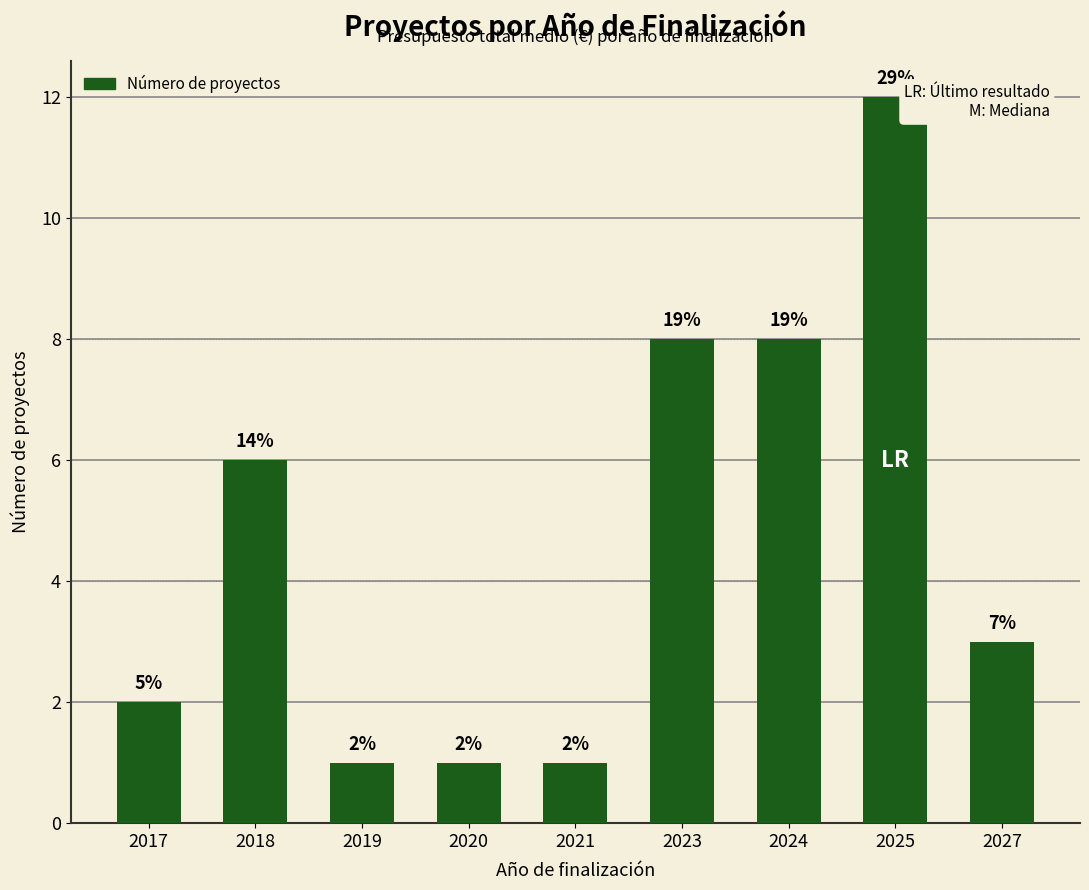

At which category does the chart reach its minimum across all series?

2019